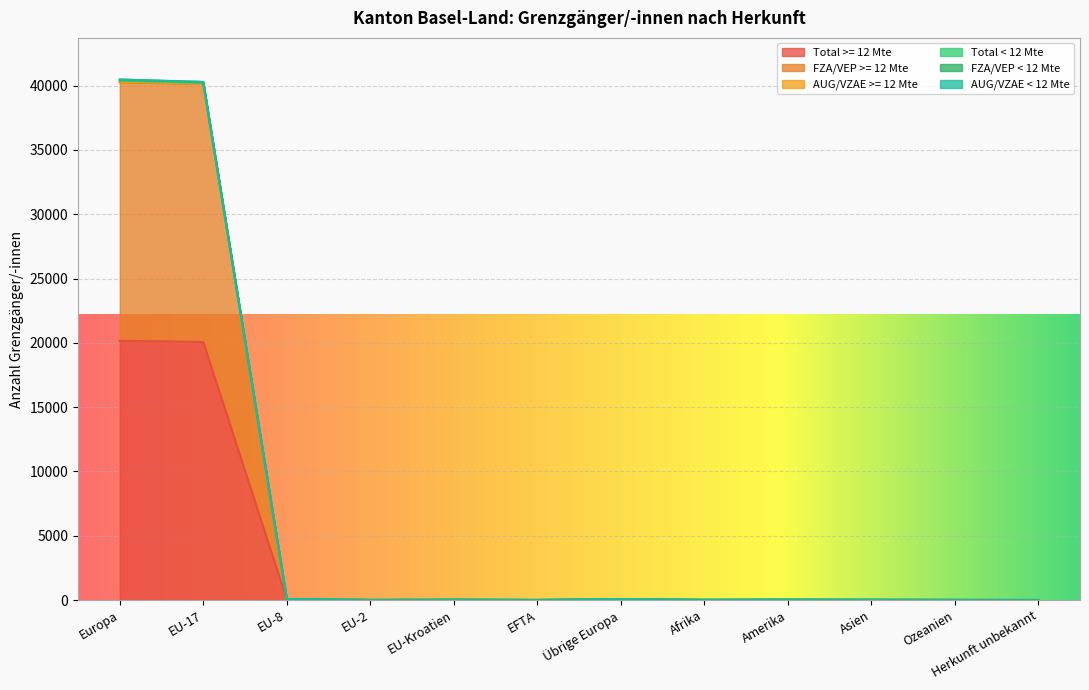

True or false: Total >= 12 Mte and FZA/VEP < 12 Mte intersect in this chart.

False